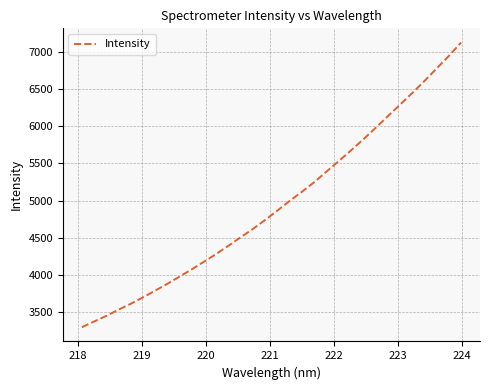

Is this an area chart (filled region under the line)?

No